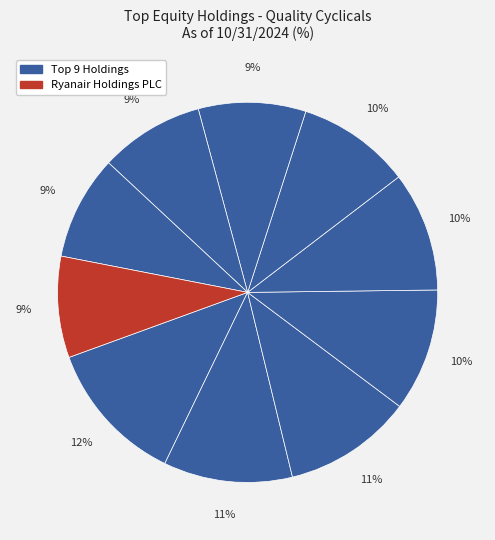

How many segments does this pie chart have?

10